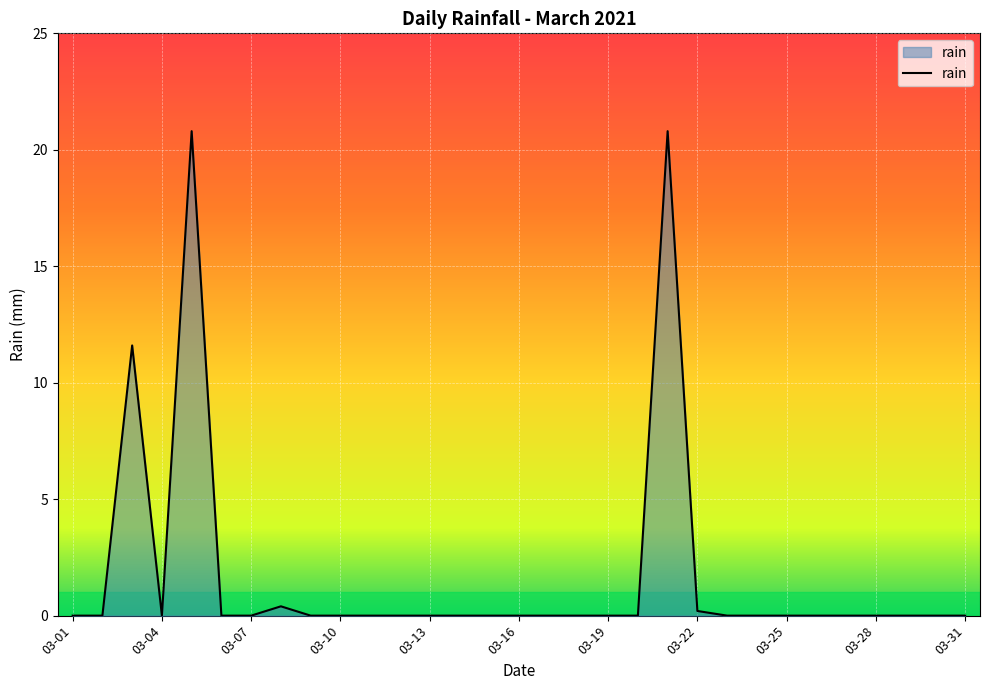

What is the difference between the maximum and minimum values?

20.8